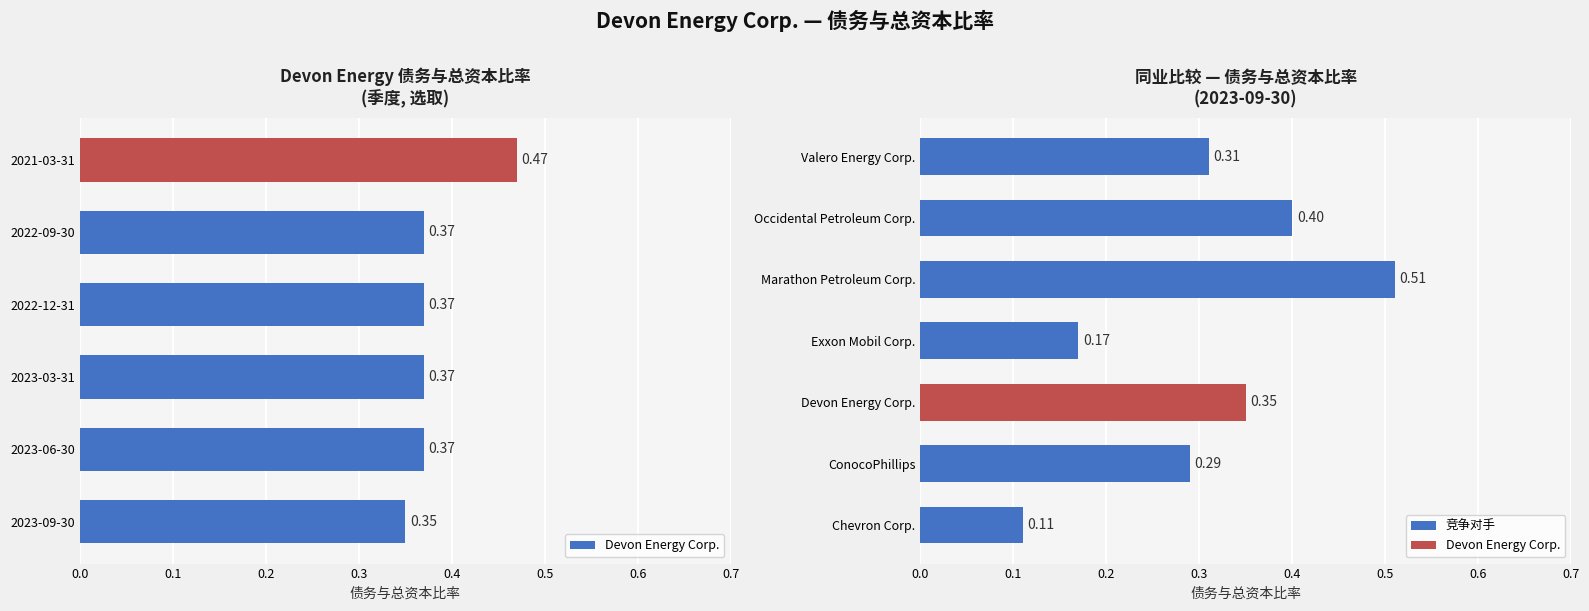

What is the value of the 2nd bar from the left?

0.4